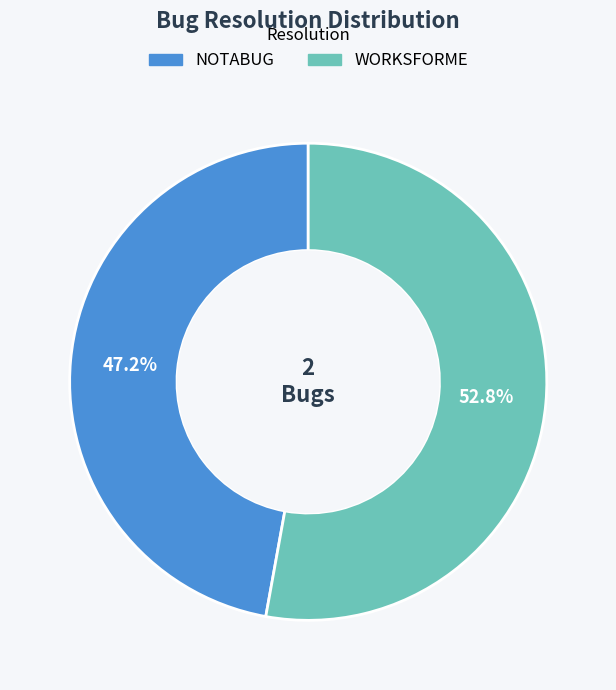

To the nearest percent, what portion does WORKSFORME represent?

53%